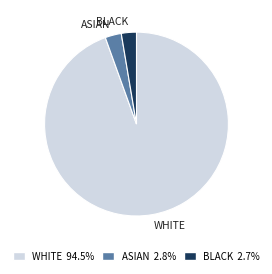

Combined, do ASIAN and WHITE account for over 50%?

Yes